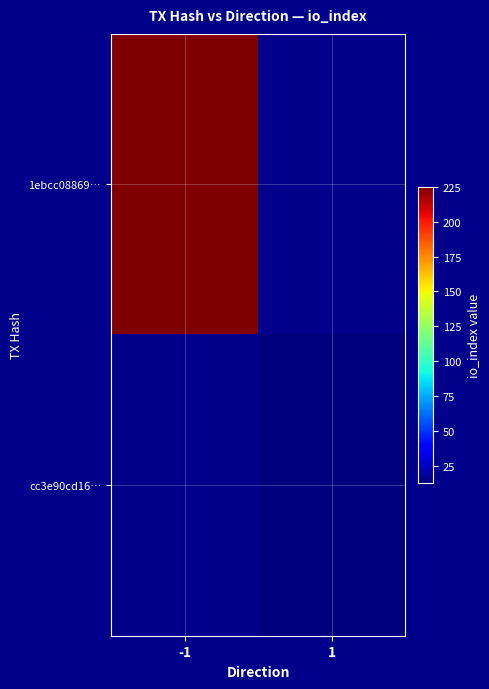

How many series are shown in this chart?

2